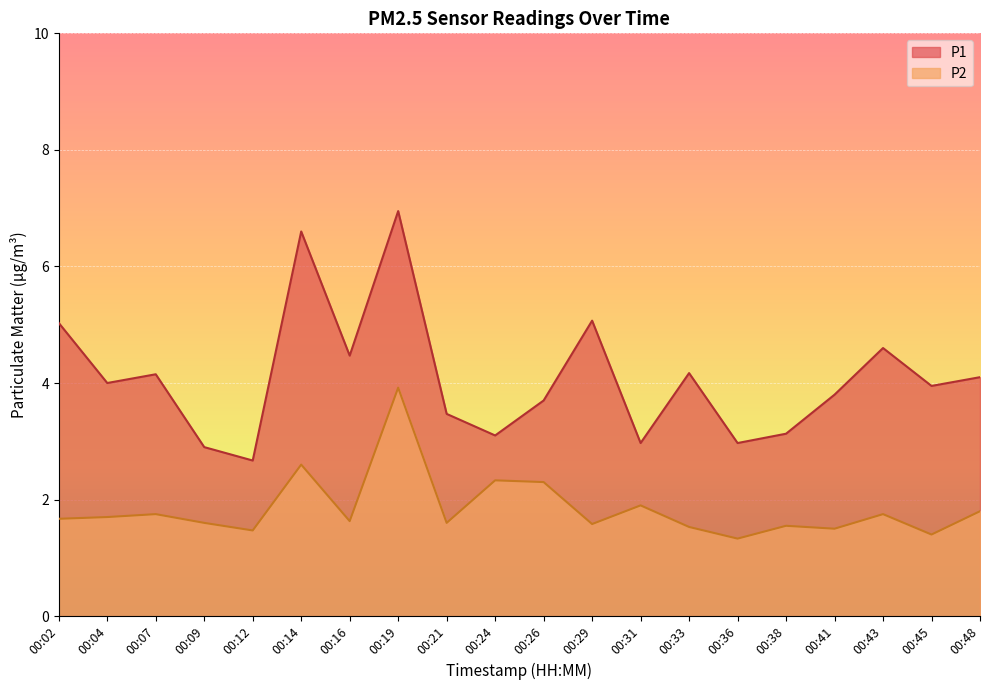

Rank the series at 00:21 from lowest to highest value.

P2, P1